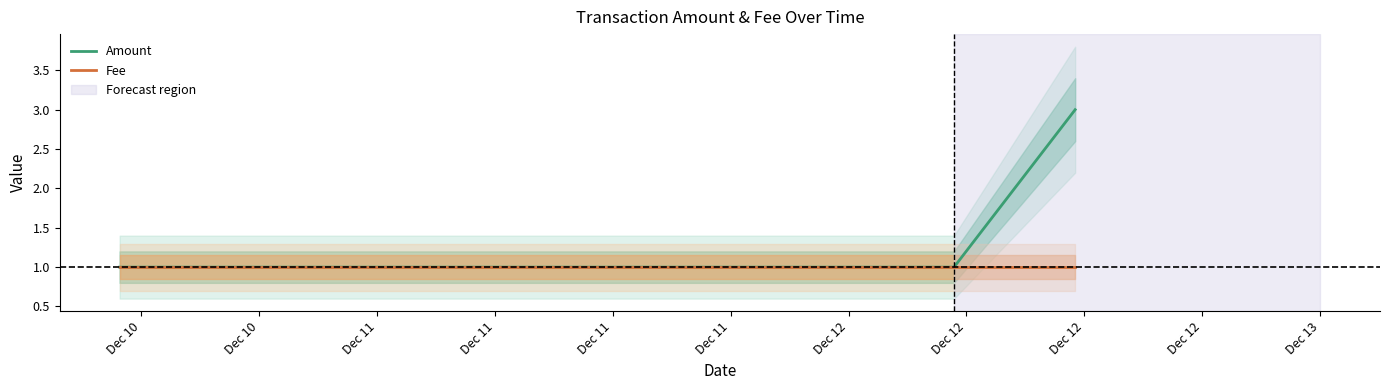

True or false: Amount and Fee cross at least once.

False